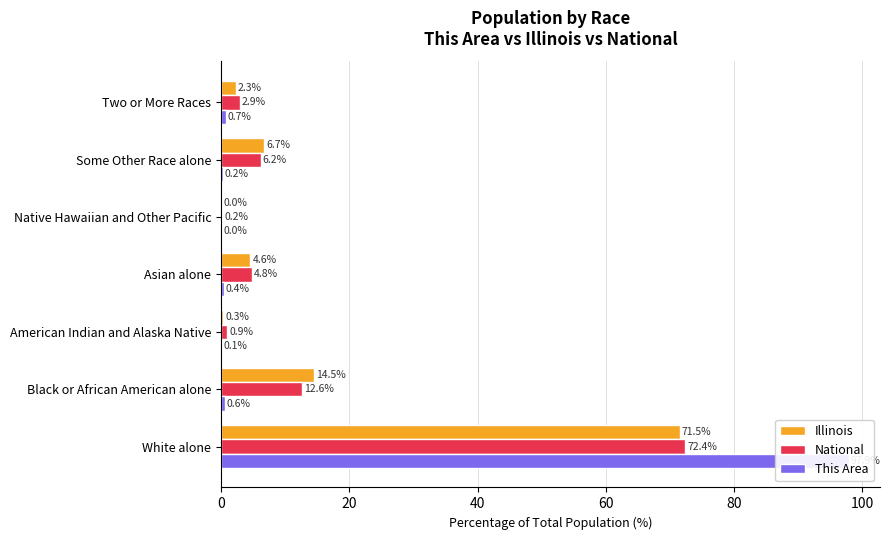

Which series has the largest total across all categories?

Illinois